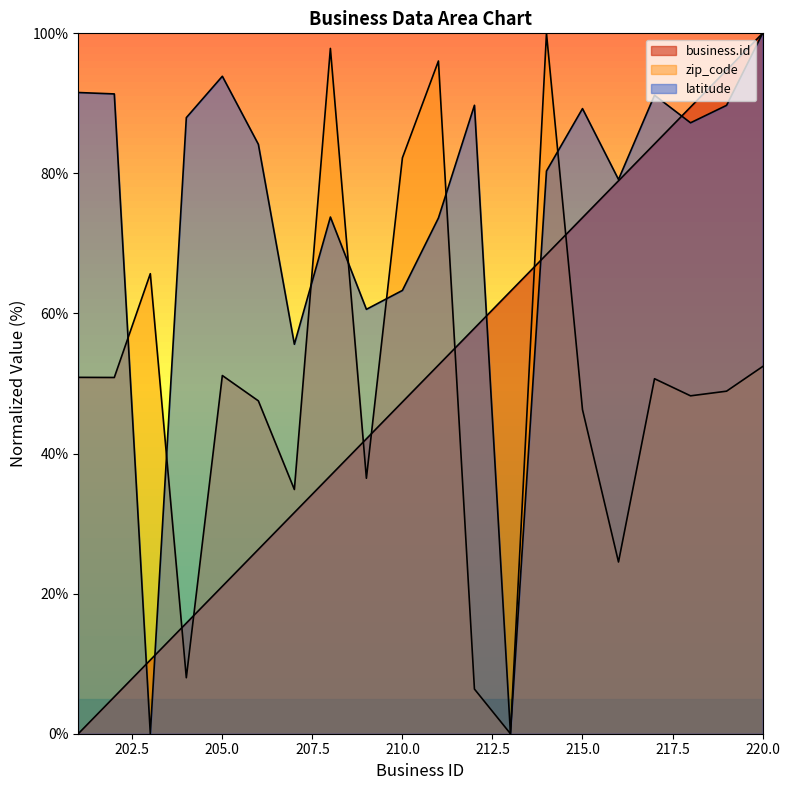

What is the value of the business.id point at the 19th from the left?

94.7